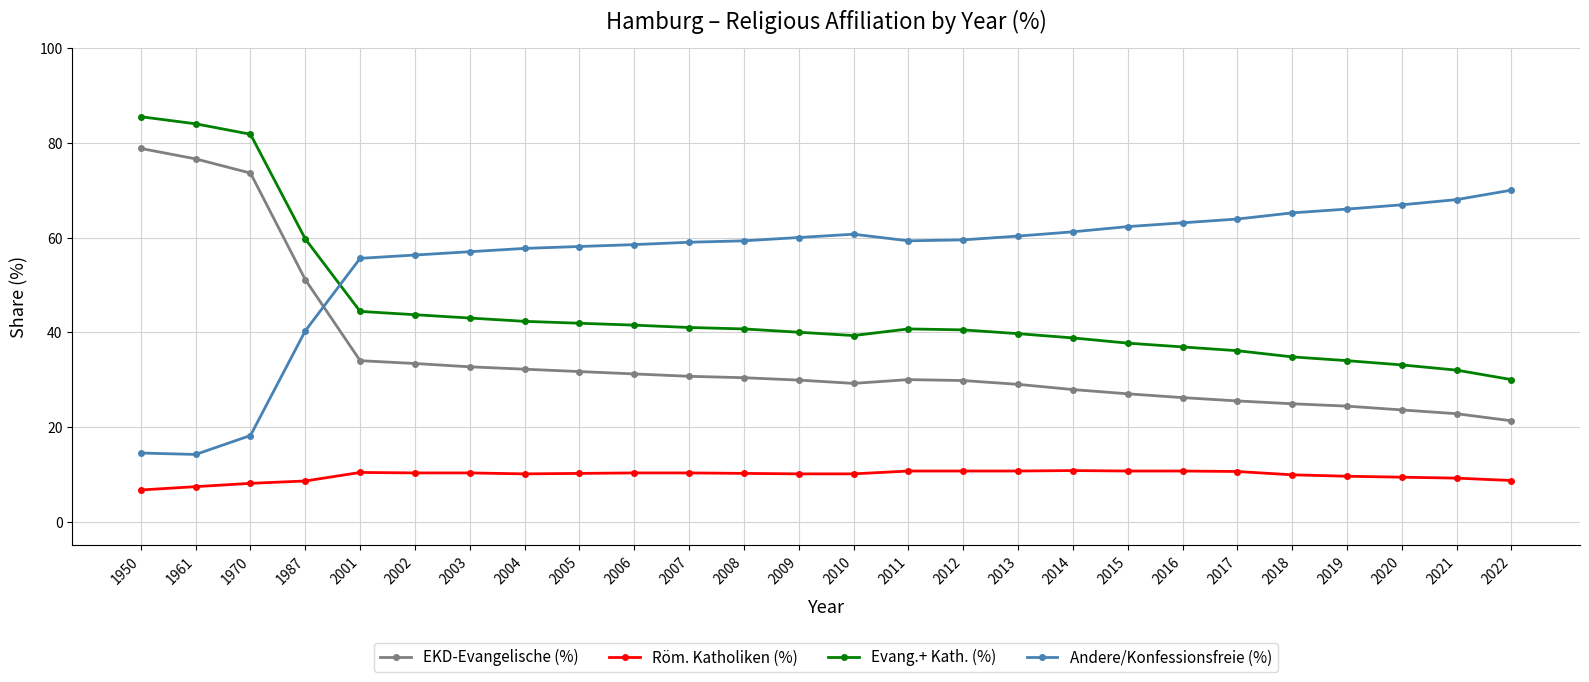

True or false: Evang.+ Kath. (%) has more than 0 points higher than both neighbors.

True